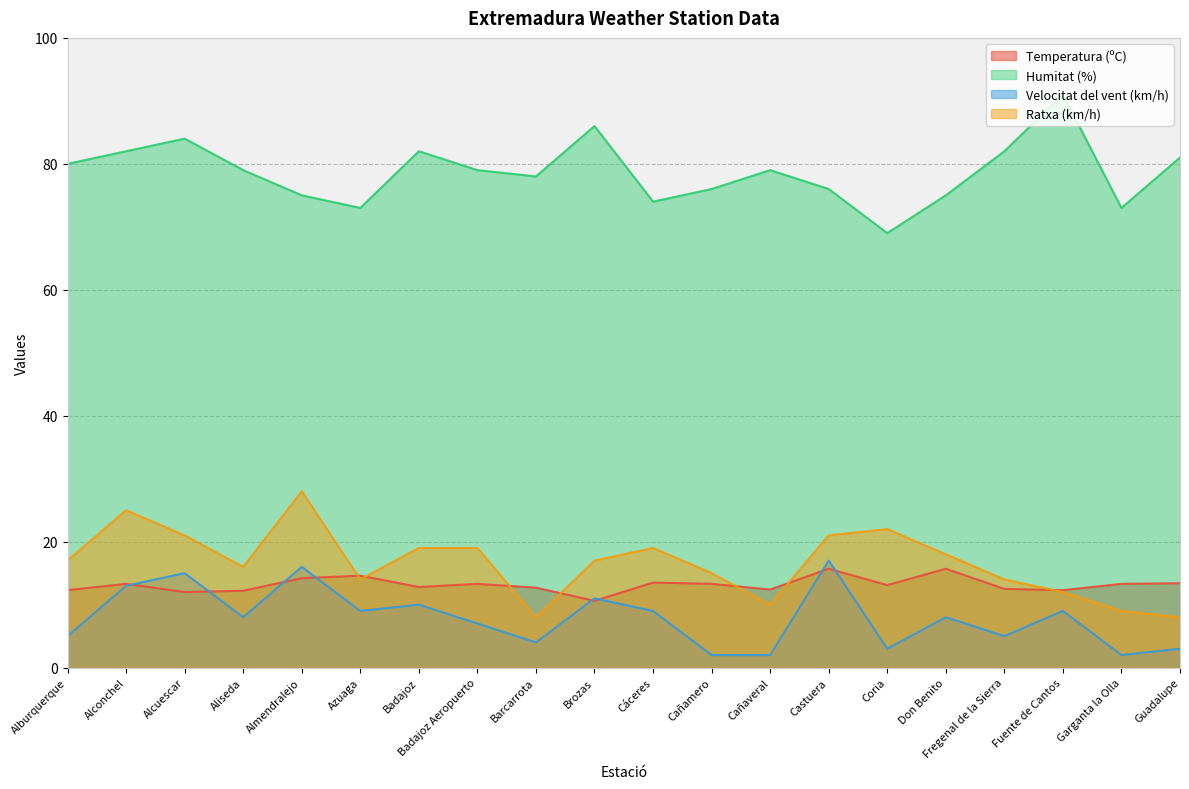

True or false: Humitat (%) and Velocitat del vent (km/h) cross at least once.

False